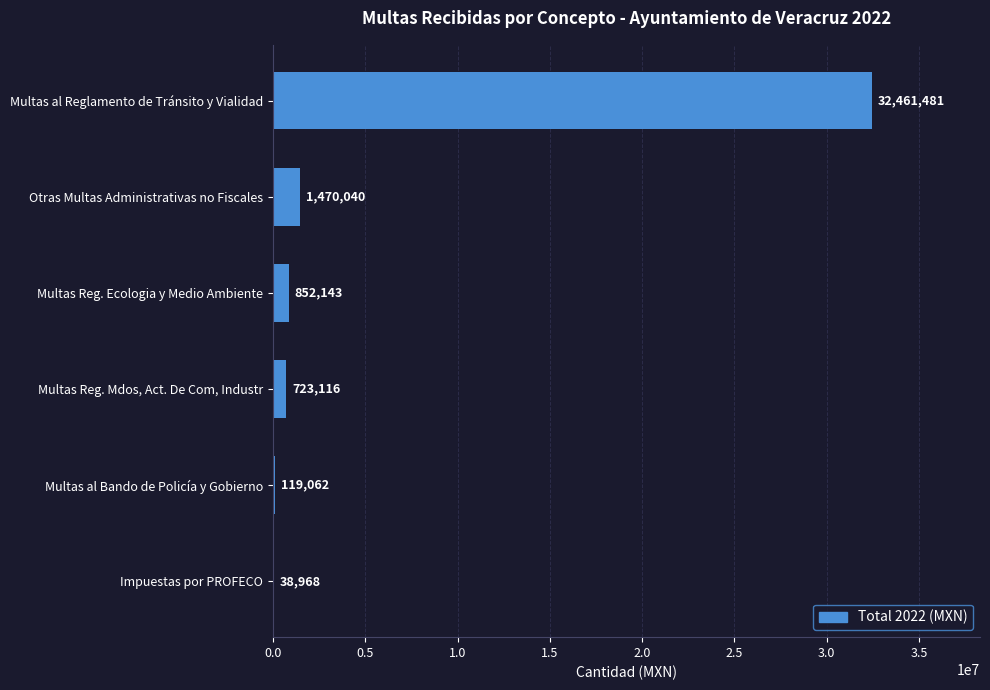

What is the sum of the values at Multas al Bando de Policía y Gobierno and Multas Reg. Ecologia y Medio Ambiente?

971205.0